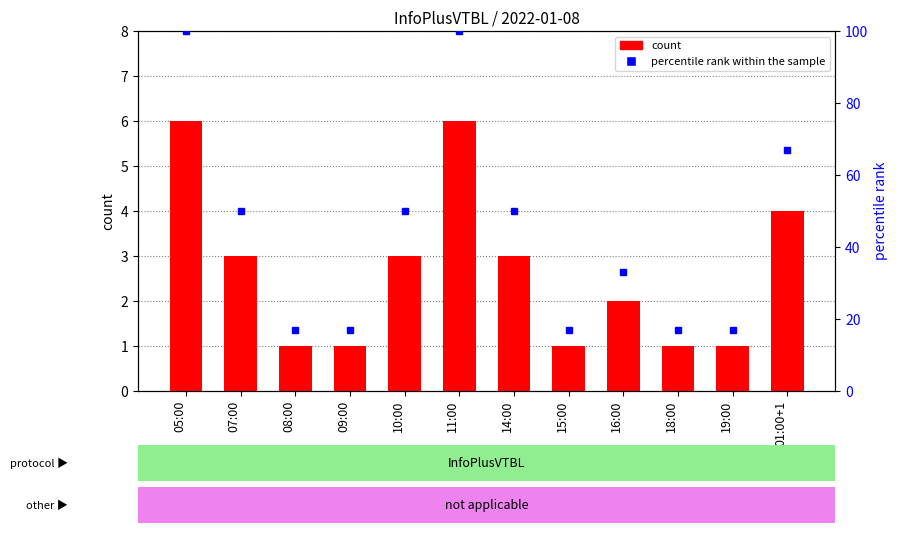

Reading left to right, transcribe all the data shown in this chart.

count: 05:00=6	07:00=3	08:00=1	09:00=1	10:00=3	11:00=6	14:00=3	15:00=1	16:00=2	18:00=1	19:00=1	01:00+1=4
percentile rank within the sample: 05:00=100	07:00=50	08:00=17	09:00=17	10:00=50	11:00=100	14:00=50	15:00=17	16:00=33	18:00=17	19:00=17	01:00+1=67